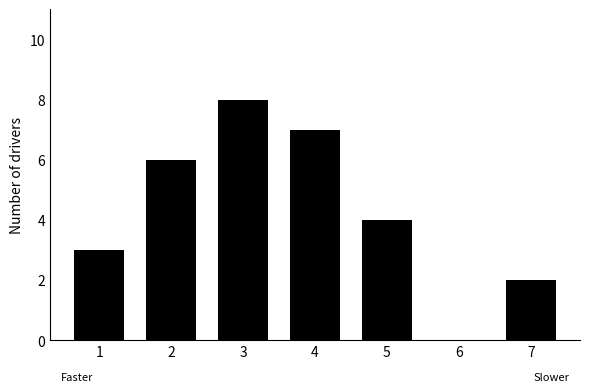

Which has a higher value, 5 or 6?

5